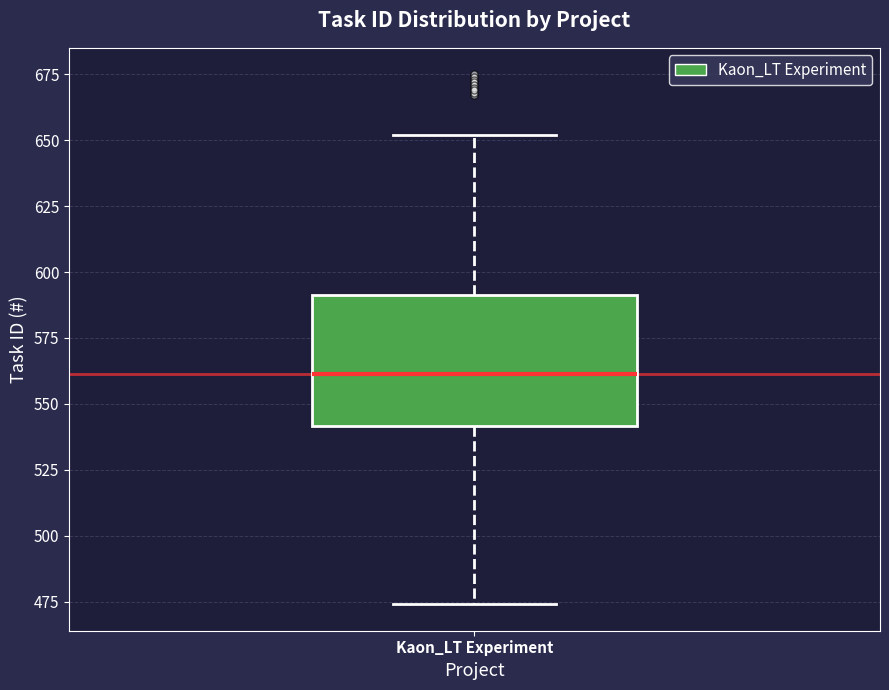

Transcribe this box plot: give where the median line is, the range the box spans, and where the two whiskers end, as read against the y-axis. The values are not printed on the chart, so give them approximately, as read against the axis.

median 560, box 540 to 590, whiskers 475 to 650